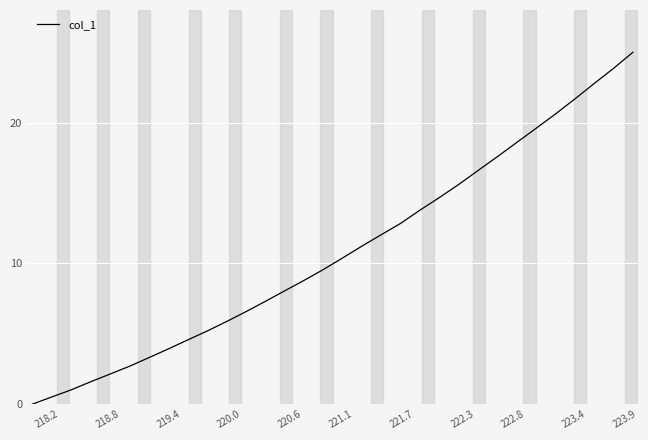

What is the difference between the maximum and minimum values?

25.0